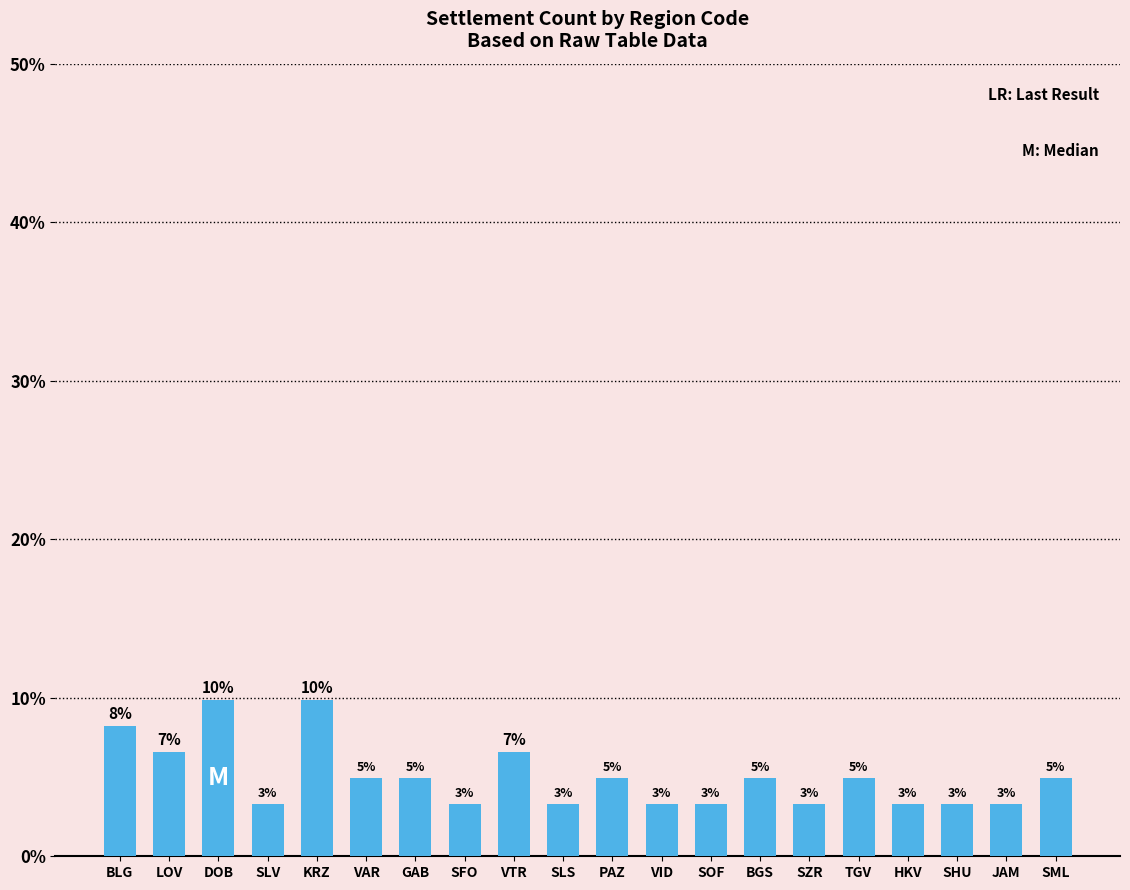

What is the value of the 15th bar from the left?

3.3